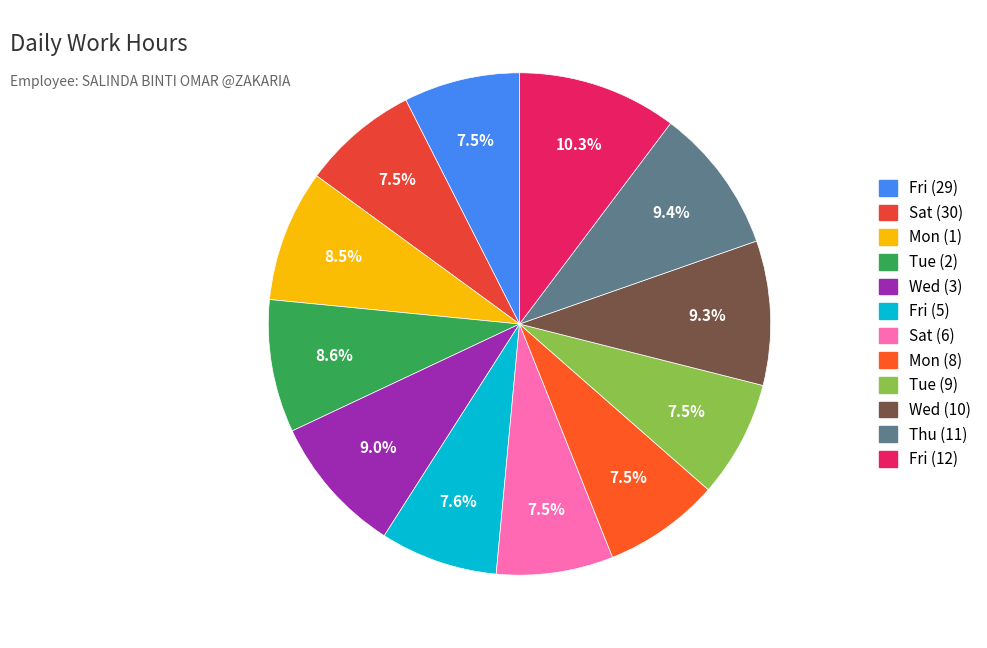

Is it true that Sat (30) is 7% of the pie?

True